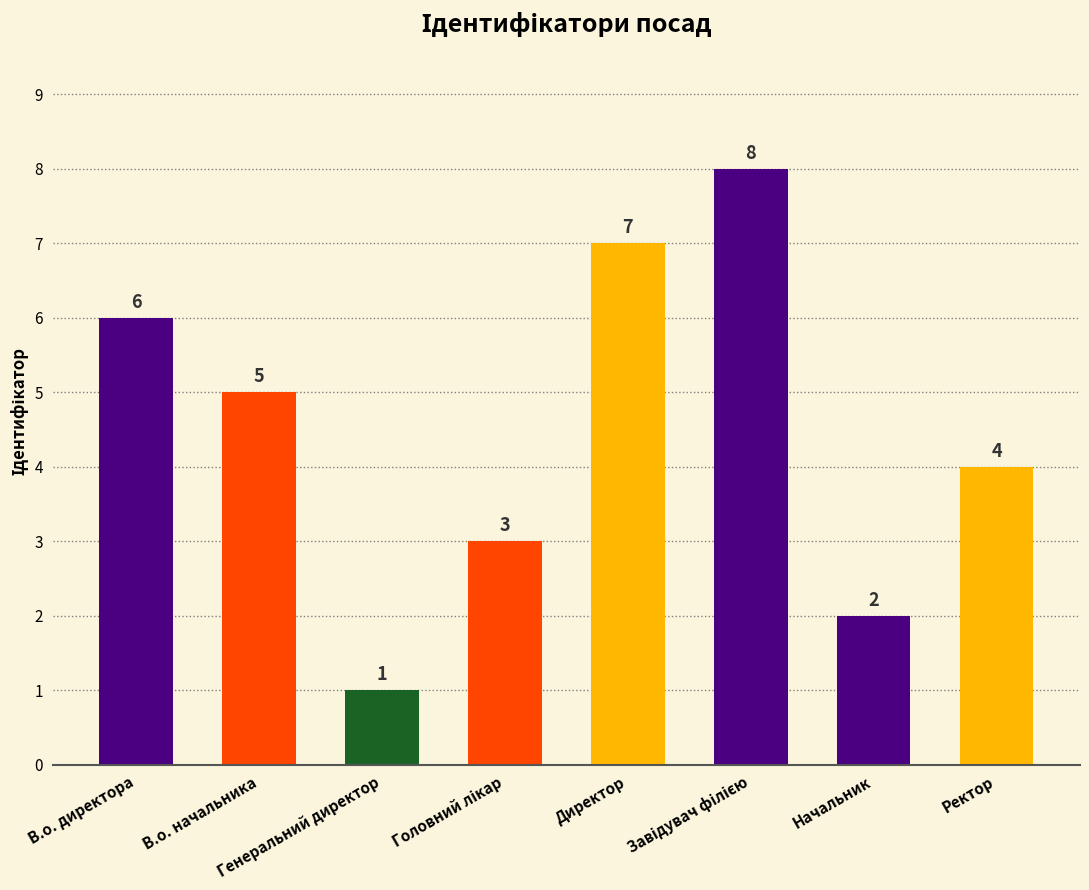

At which label is the value closest to 4?

Ректор